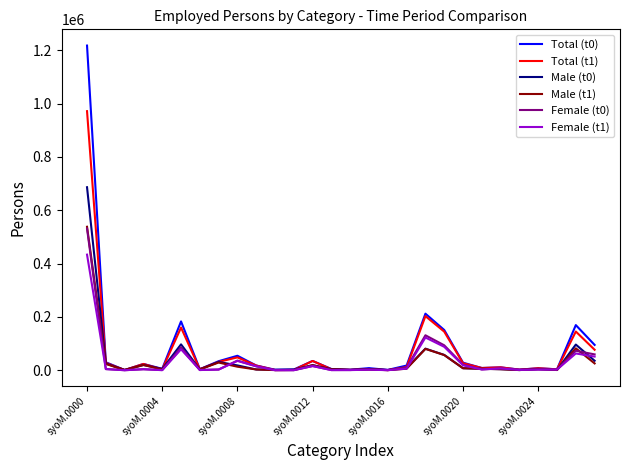

Which series has the largest range (max minus min)?

Total (t0)